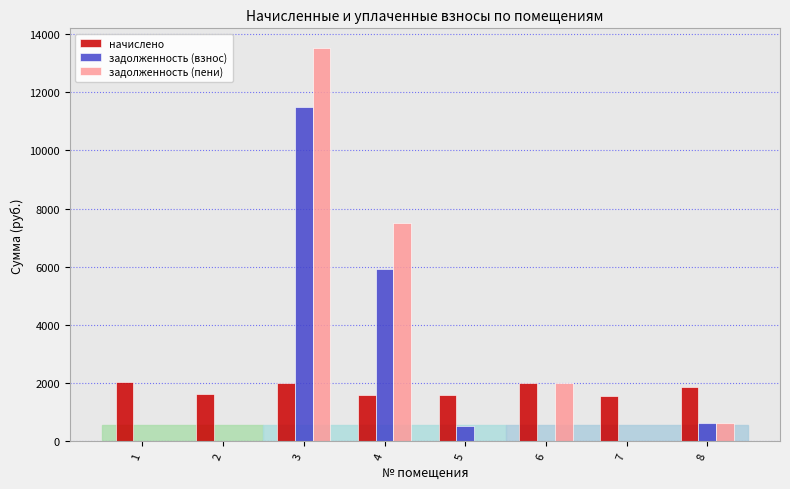

What is the greatest value displayed?

13515.3